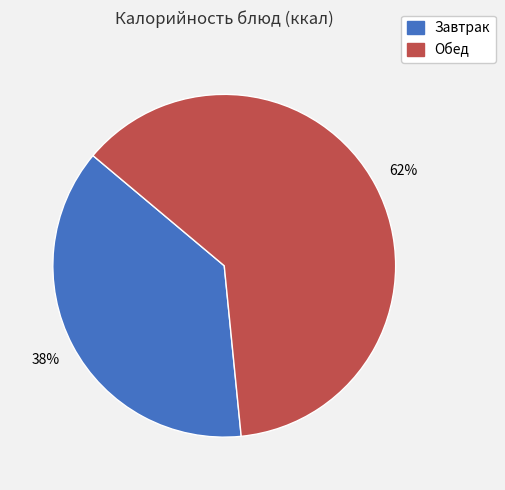

Is there a majority slice in this chart?

Yes